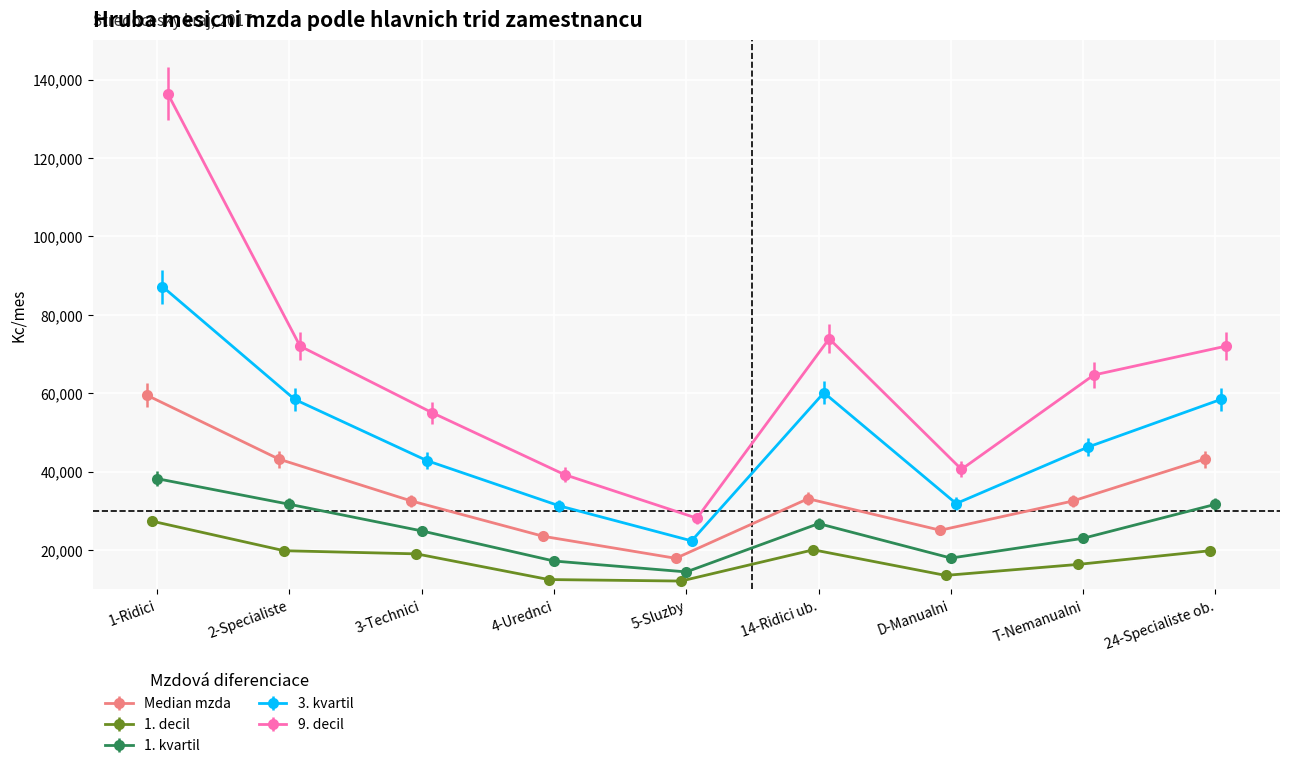

At which label does 1. decil first exceed 19032?

1